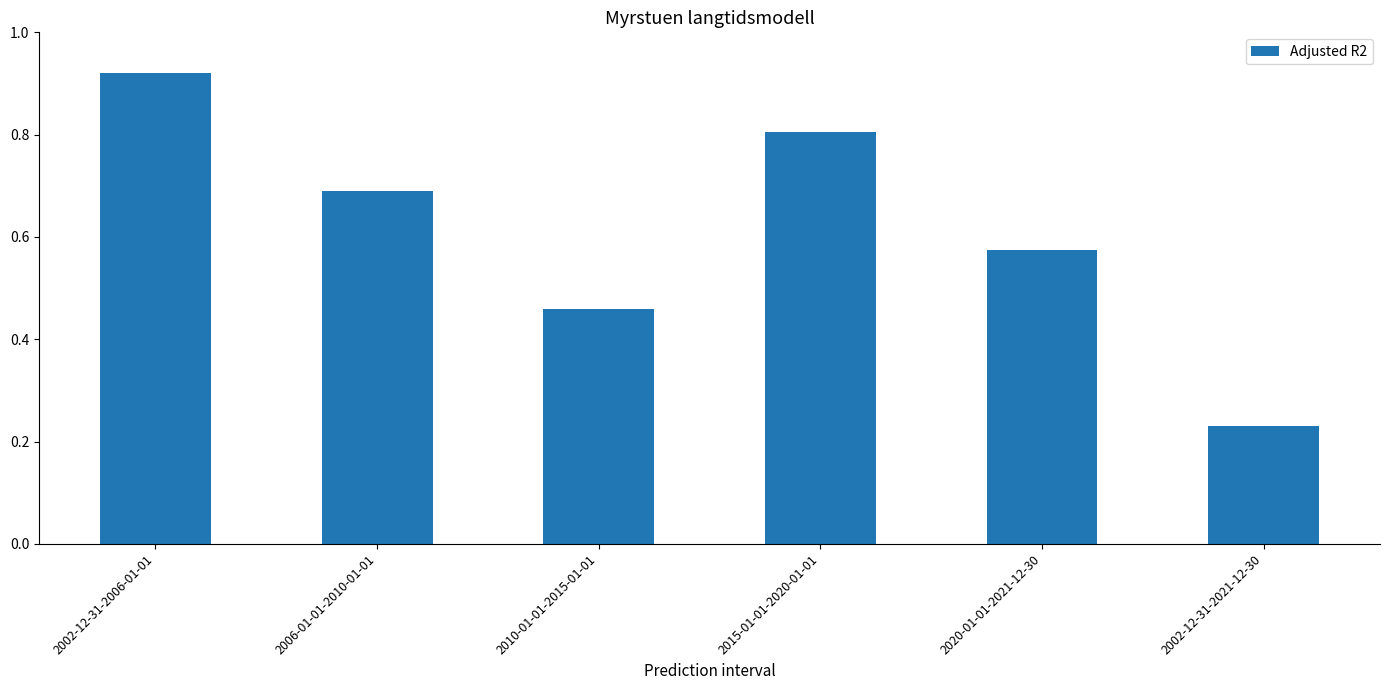

What is the sum of the values at 2002-12-31-2021-12-30 and 2020-01-01-2021-12-30?

0.8